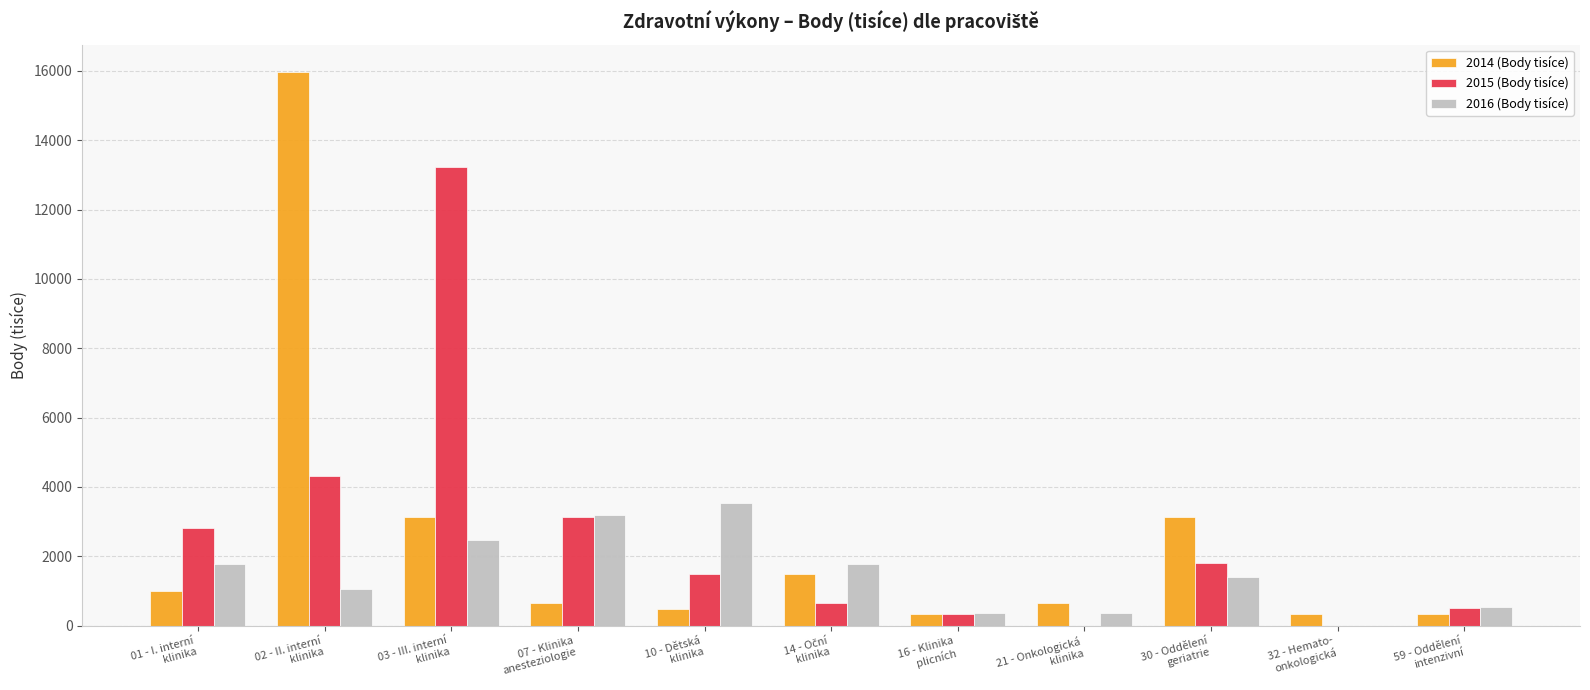

What is the highest value of the 2015 (Body tisíce) series?

13234